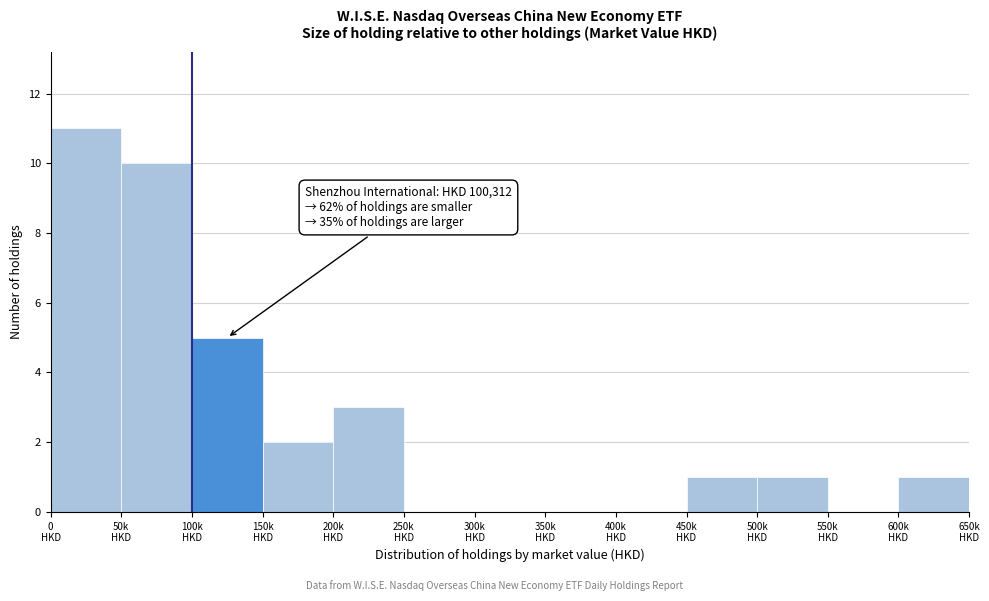

What is the greatest value displayed?

11